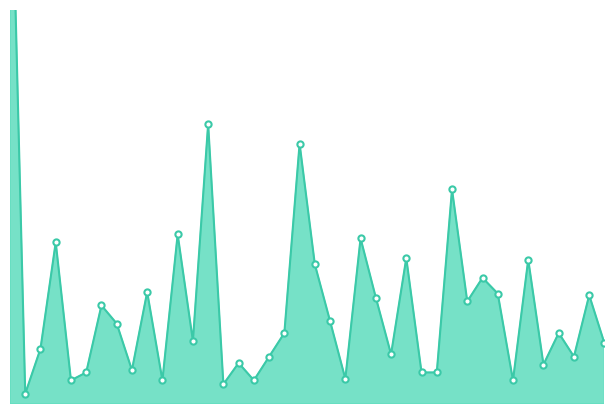

What is the ratio of the value at 01:12 to the value at 00:30?

0.2